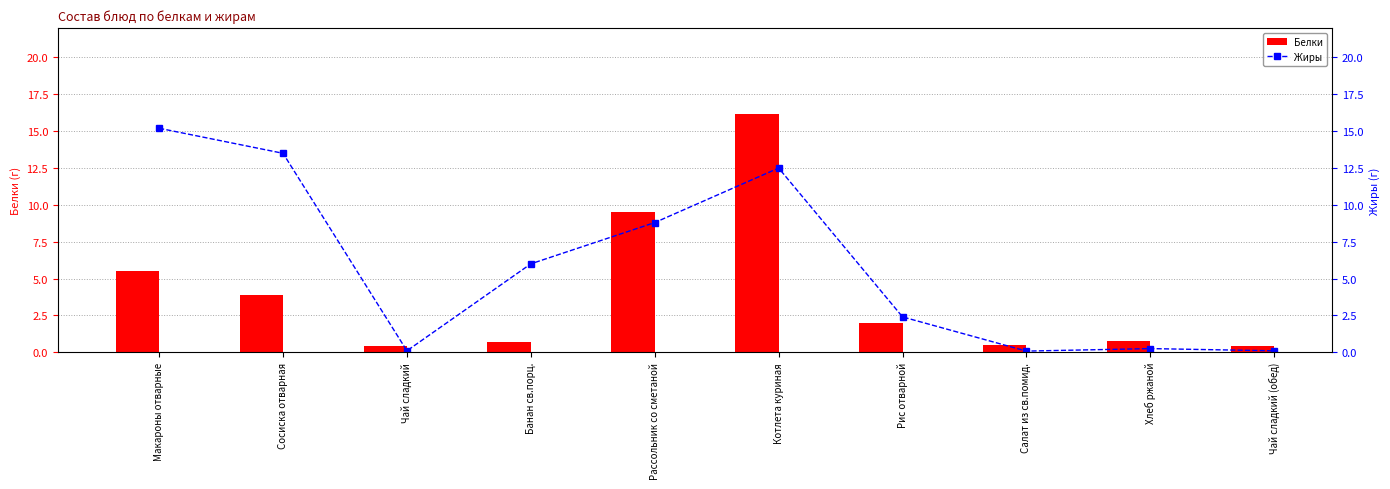

What is the sum of the Белки values at Салат из св.помид. and Чай сладкий (обед)?

0.9